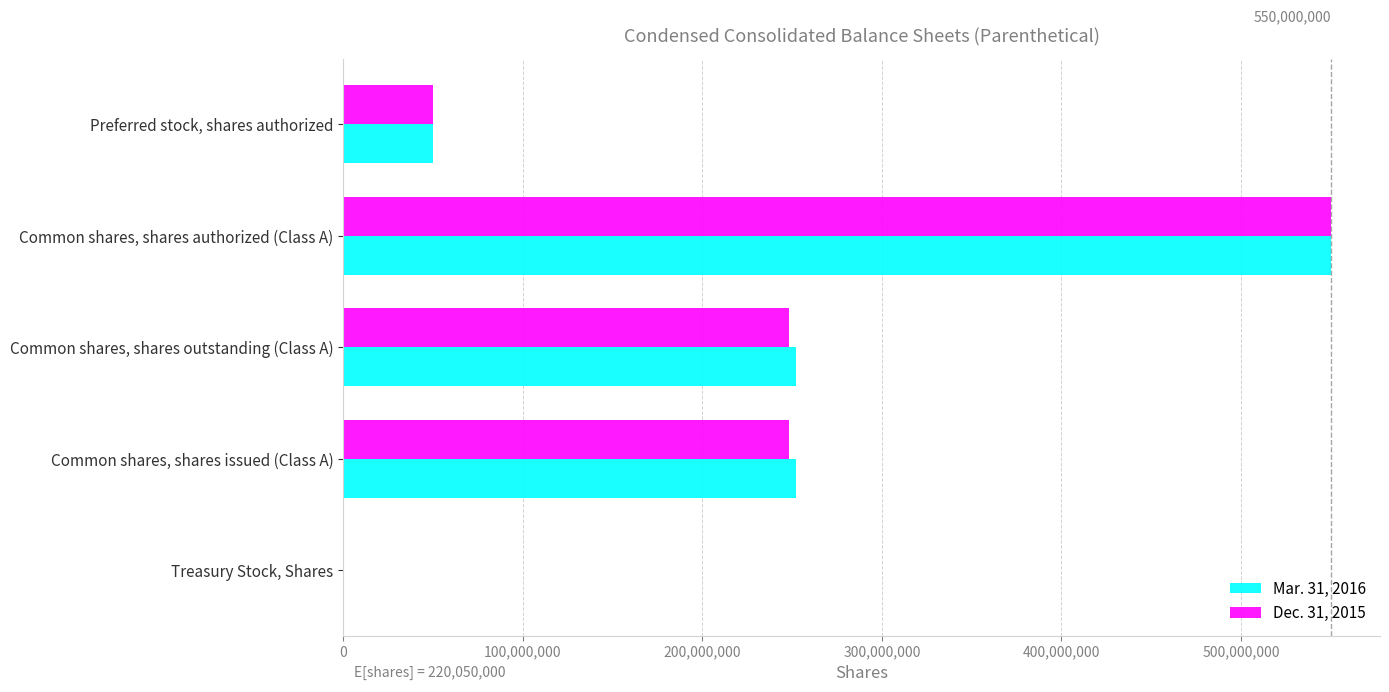

Which category has the highest value in the Dec. 31, 2015 series?

Common shares, shares authorized (Class A)